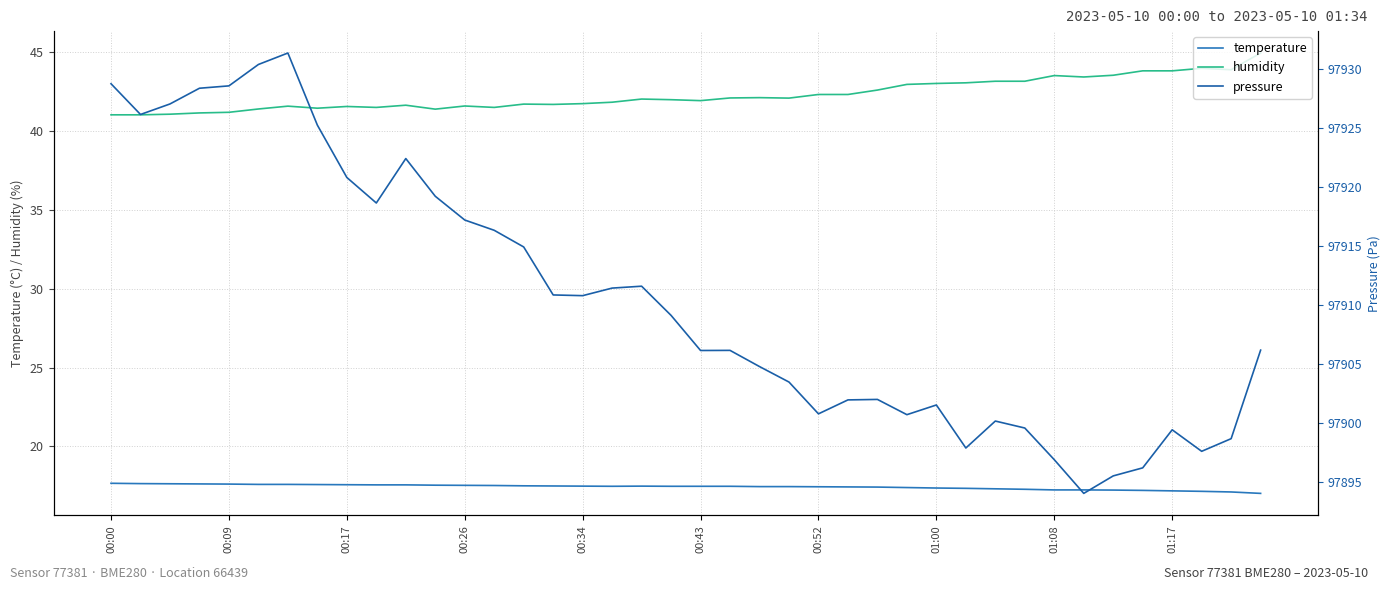

True or false: pressure and humidity cross at least once.

False